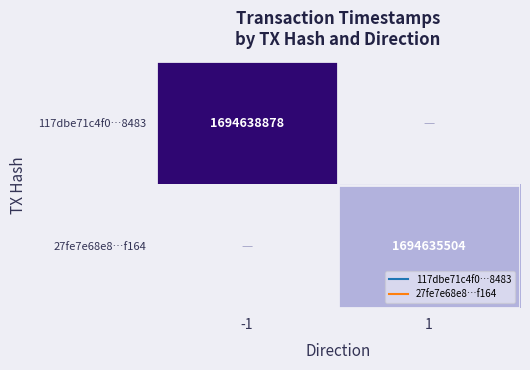

Read the 117dbe71c4f0…8483 value at -1.

1694638878.0